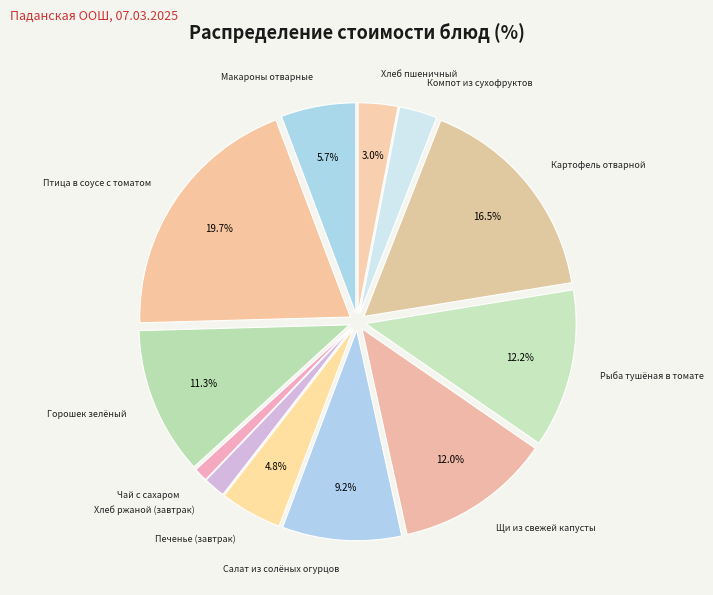

To the nearest percent, what portion does Горошек зелёный represent?

11%